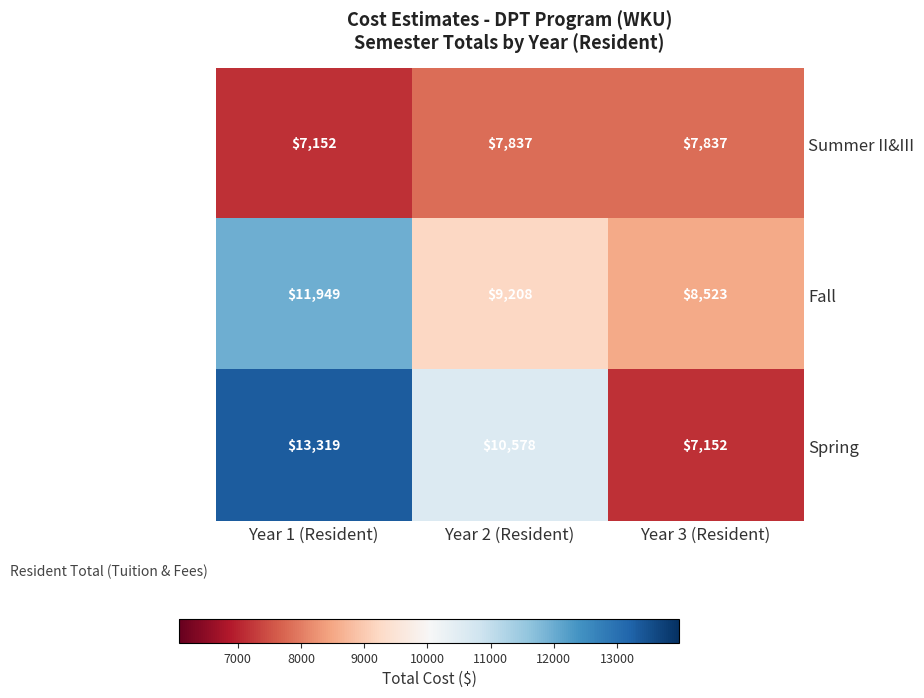

What is the difference between the Summer II&III values at Year 3 (Resident) and Year 1 (Resident)?

685